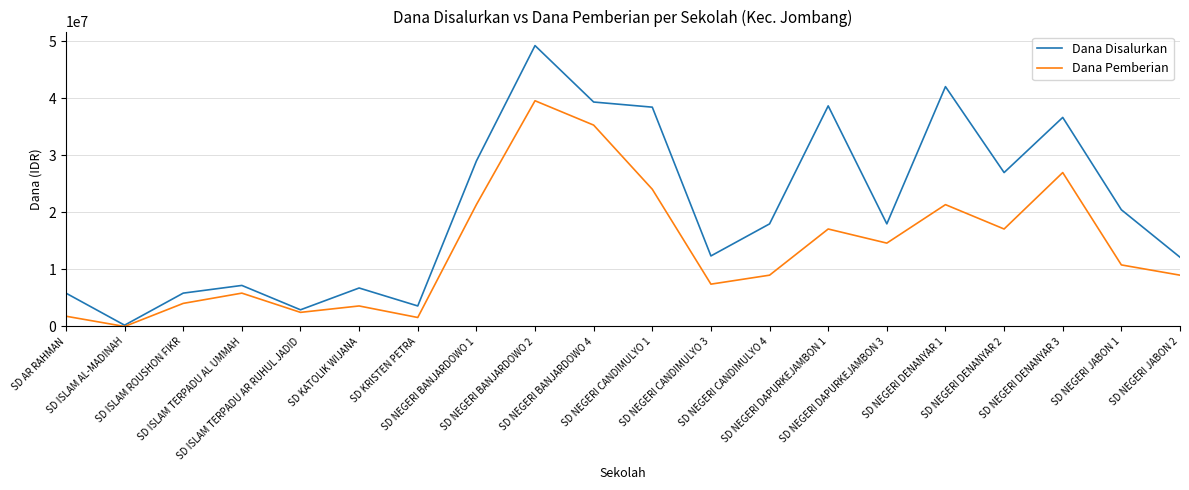

Which label corresponds to the largest value in the chart?

SD NEGERI BANJARDOWO 2